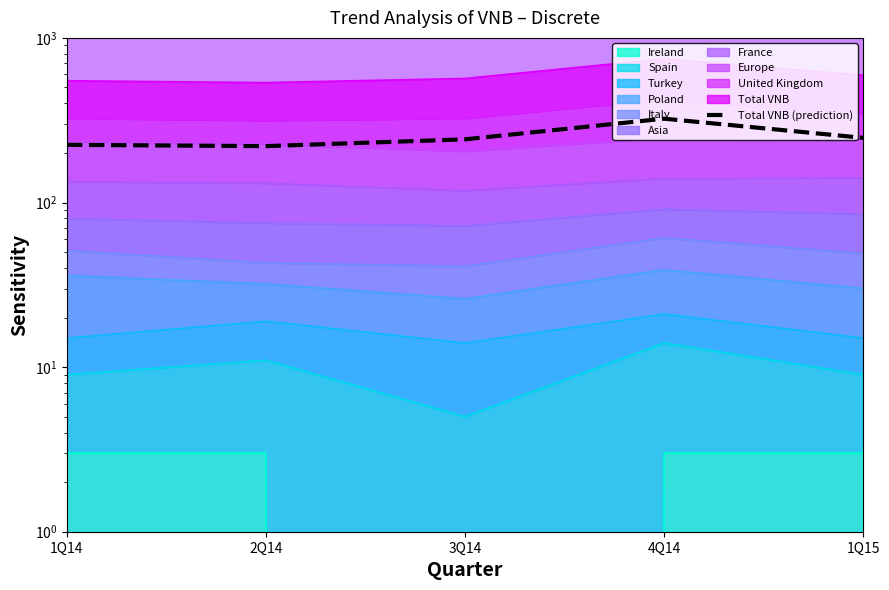

How many lines are shown in the chart?

1